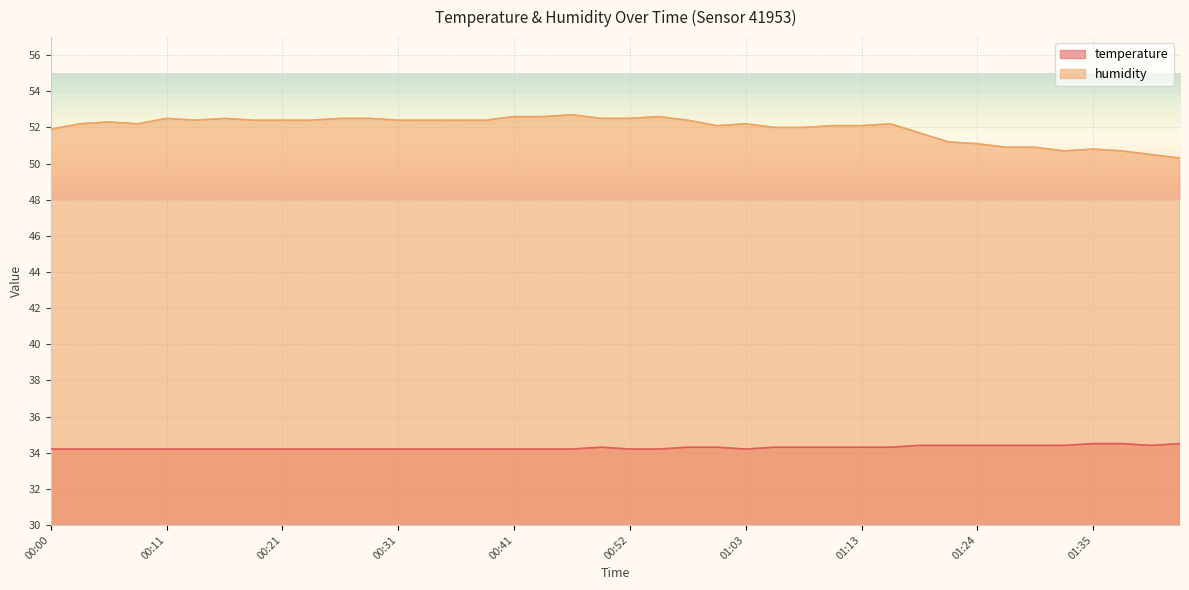

True or false: humidity and temperature cross at least once.

False